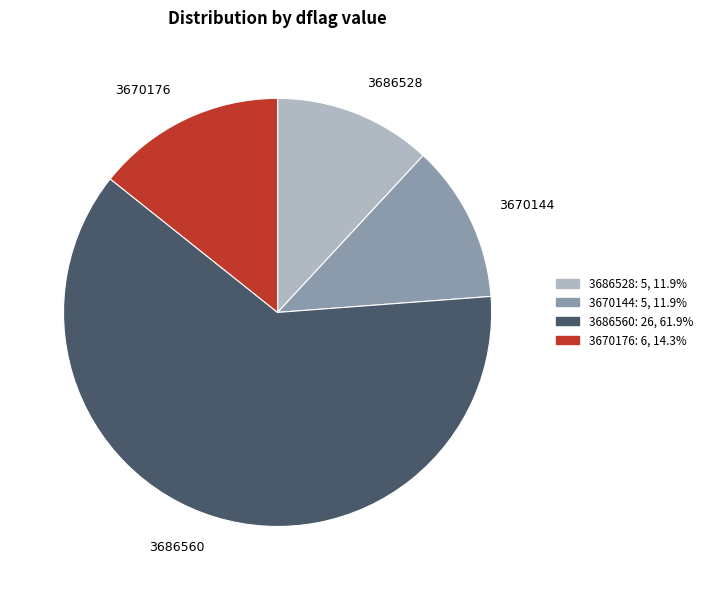

Count the number of slices in the pie.

4